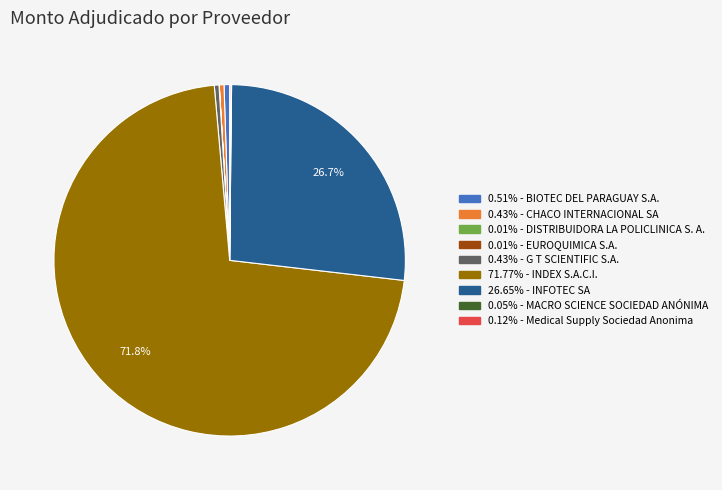

Is there any slice that represents more than half of the pie?

Yes